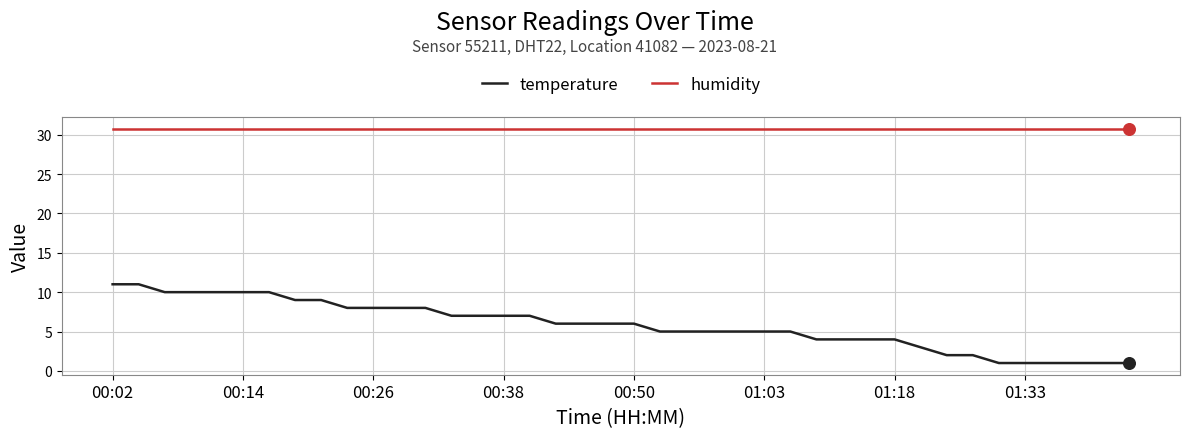

Which series has the largest total across all categories?

humidity